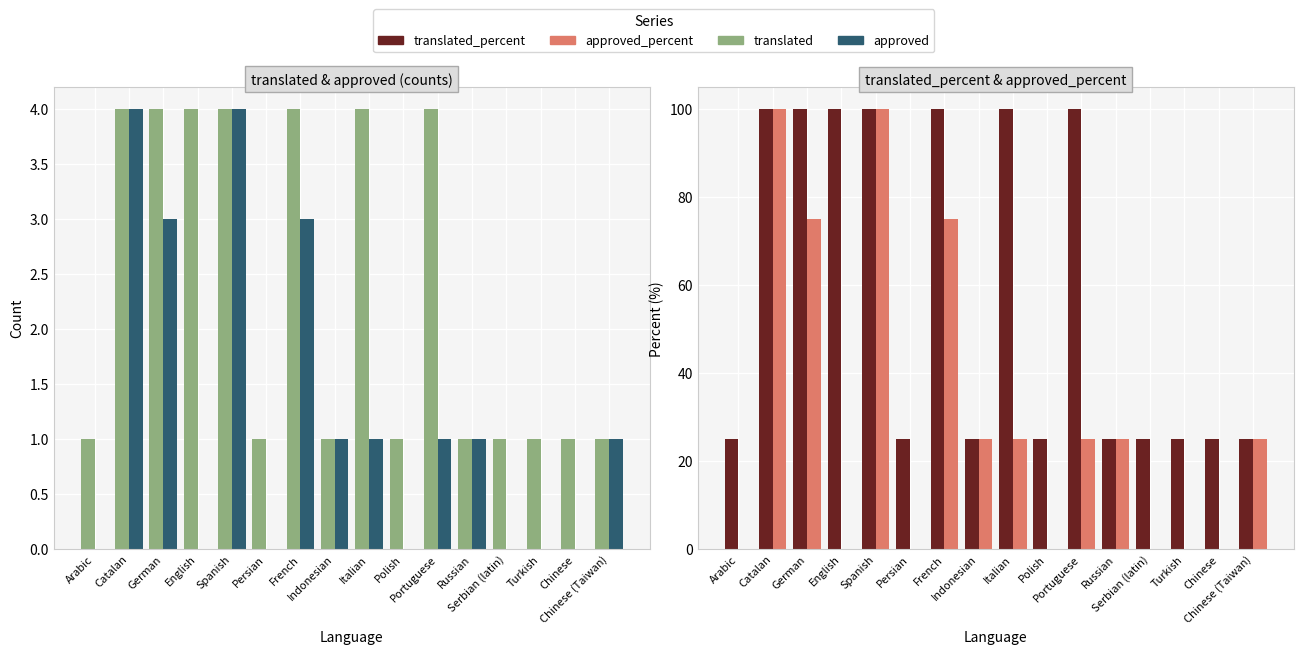

How many values in the approved_percent series are below 25?

7